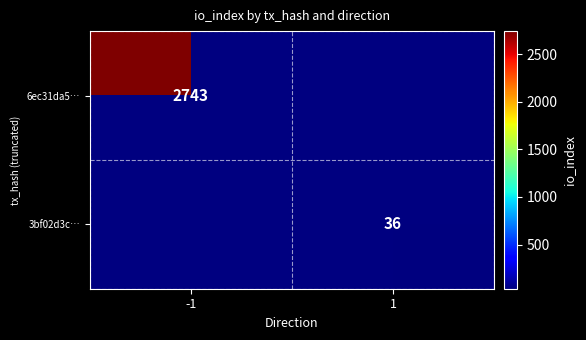

The value of 6ec31da5… at -1 is 2743. True or false?

True